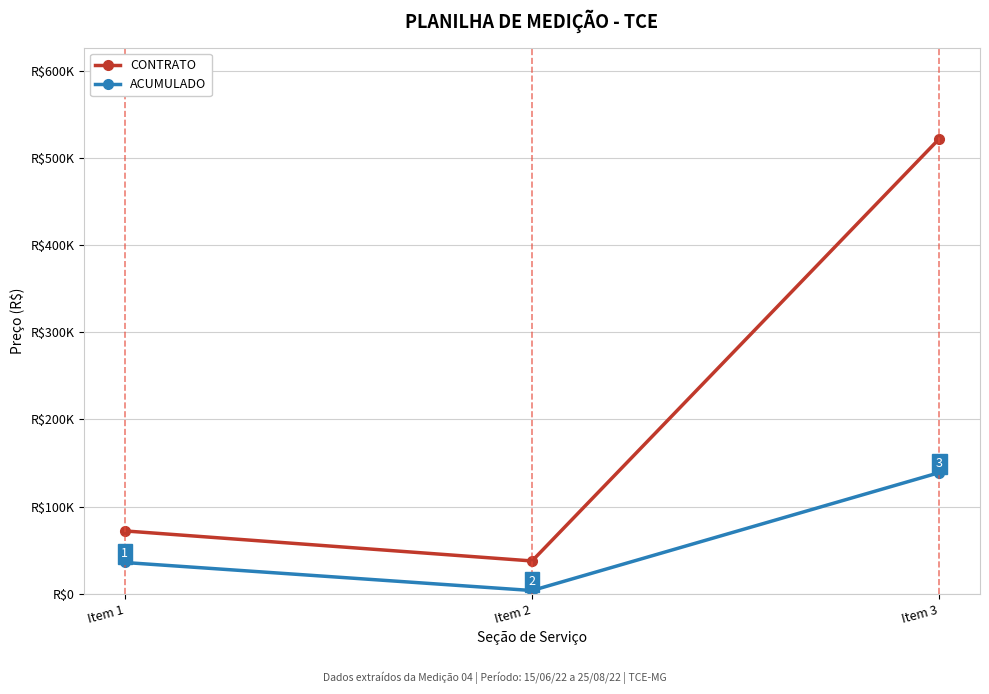

What is the sum of all CONTRATO values?

631619.0